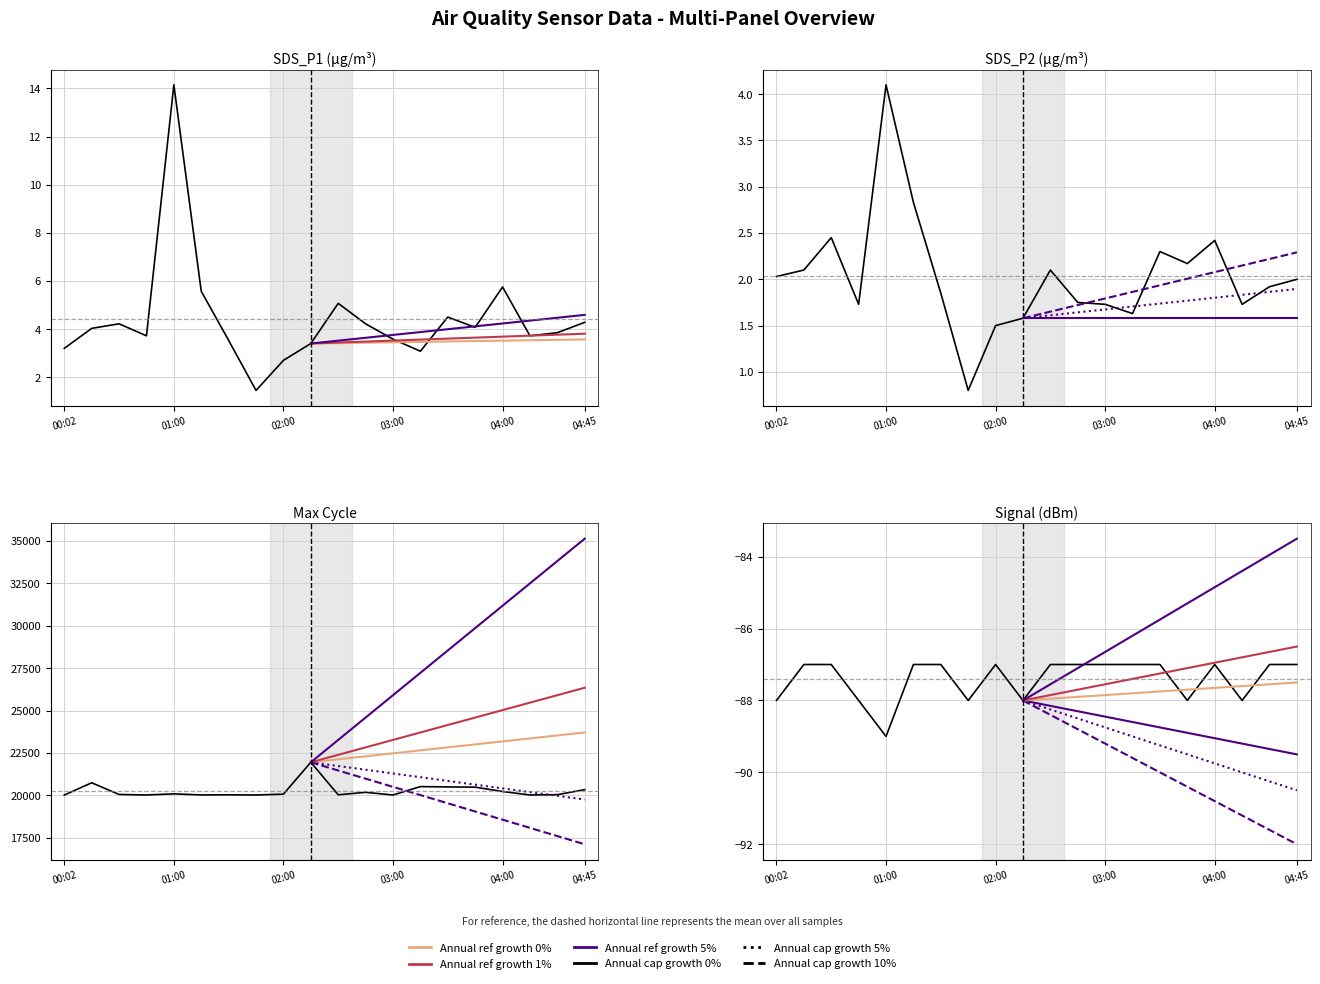

How many lines are shown in the chart?

4